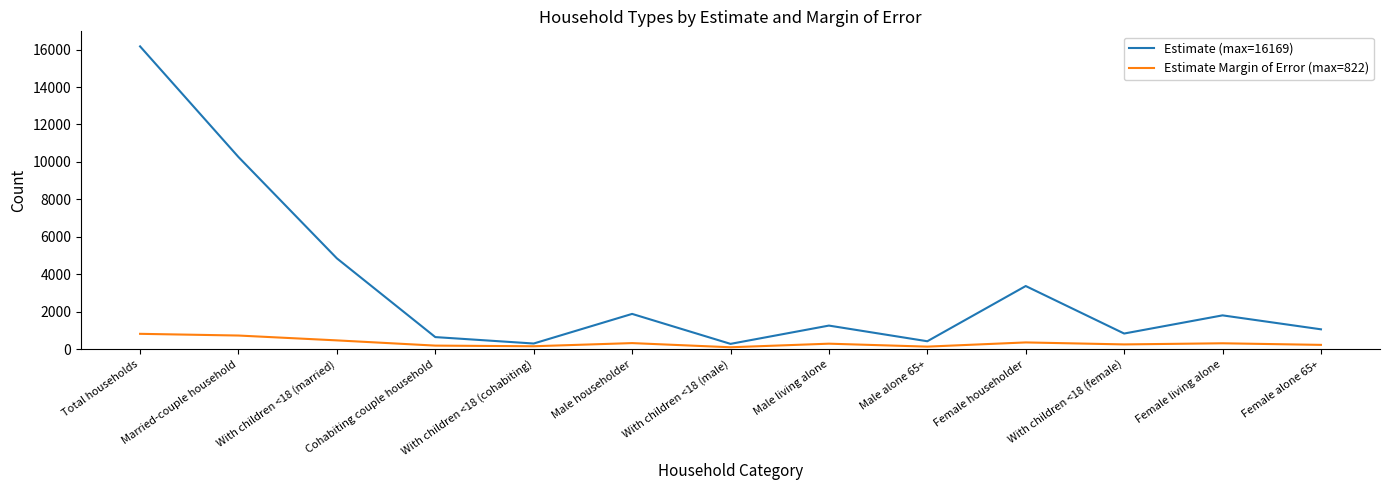

True or false: Estimate (max=16169) and Estimate Margin of Error (max=822) cross at least once.

False